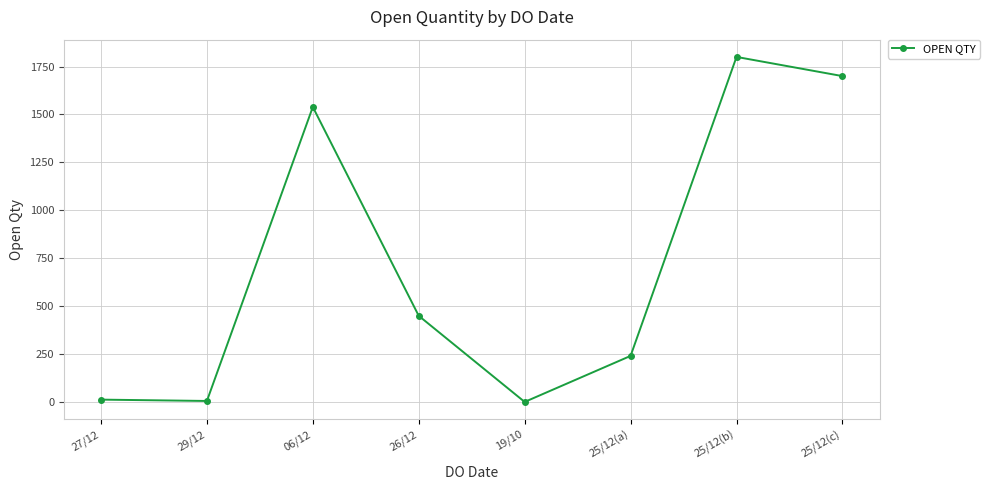

The value at 06/12 is 1539. True or false?

True